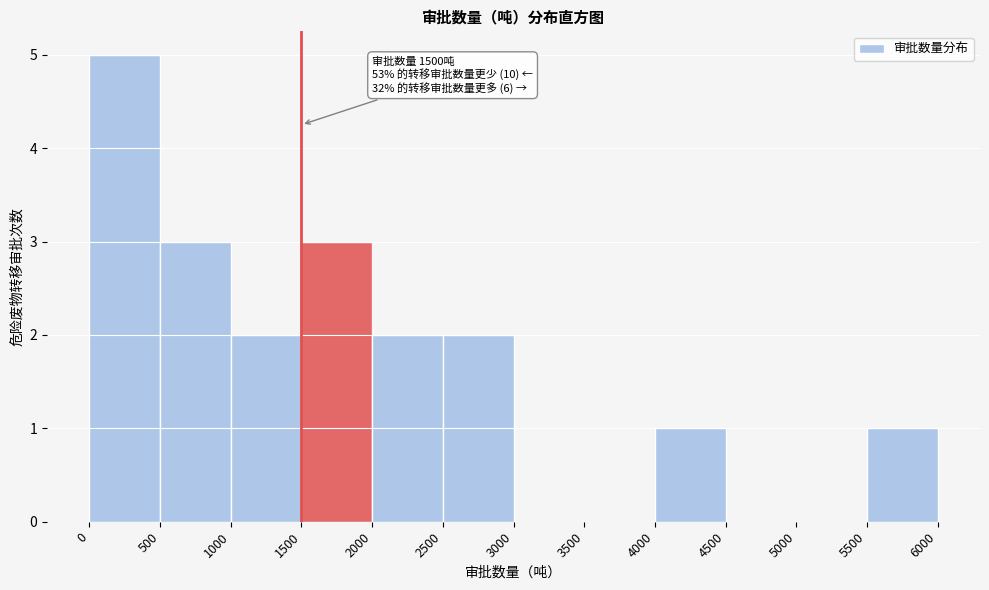

Over which range of the x-axis is the bar tallest?

0 to 500